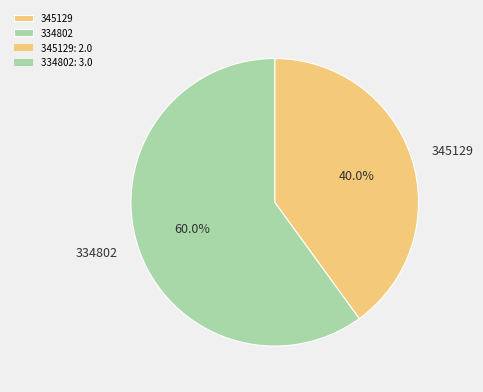

How many slices are in this pie chart?

2